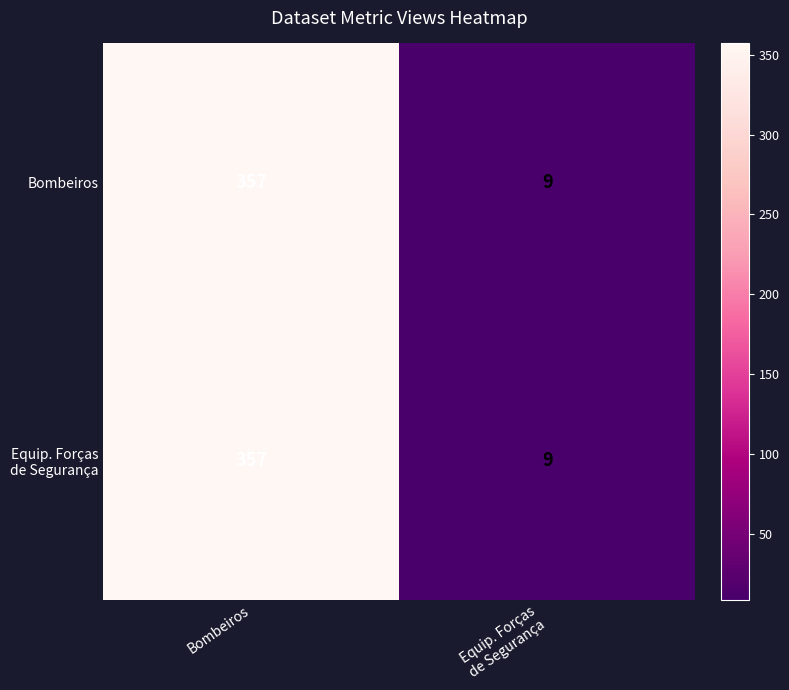

What is the total value across all series at Bombeiros?

714